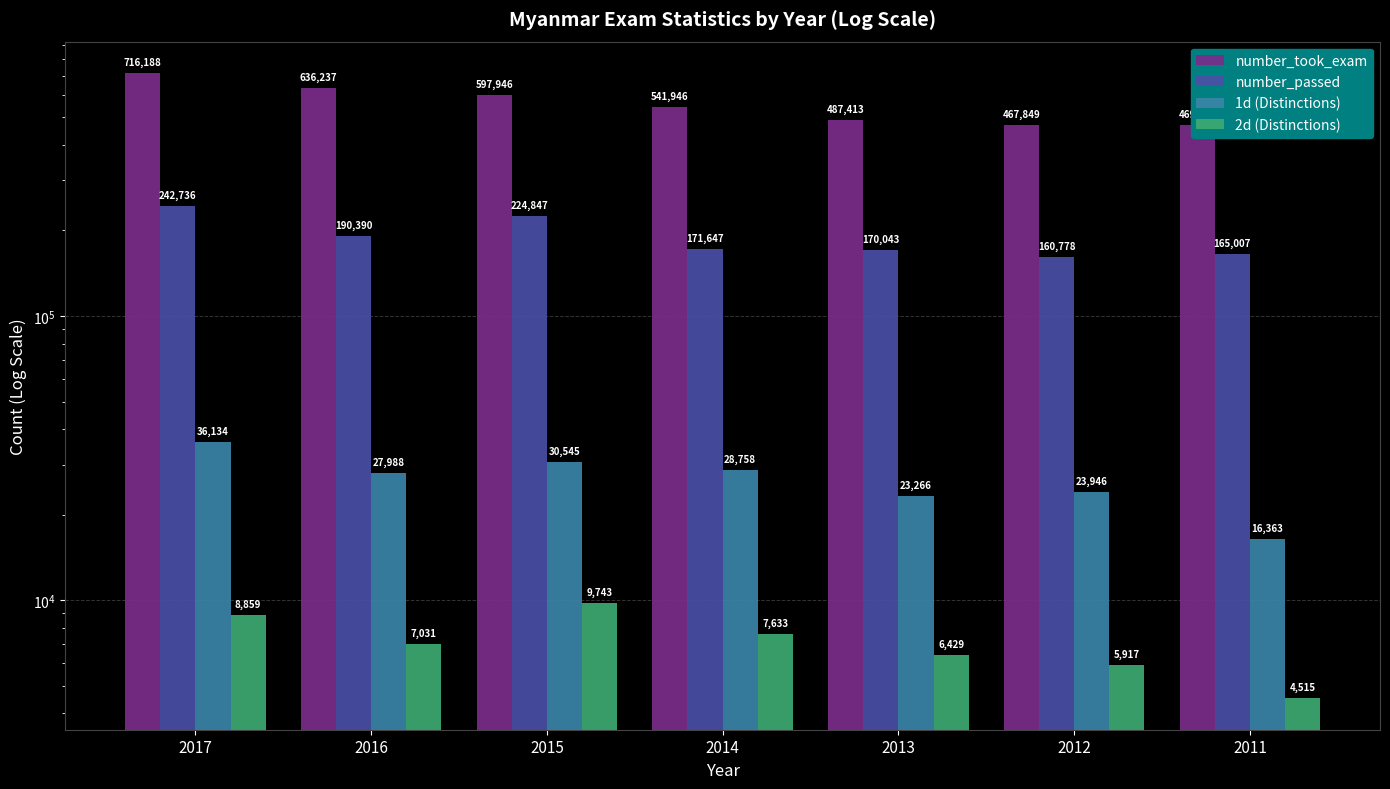

What is the difference between the maximum and minimum values in the number_took_exam series?

248339